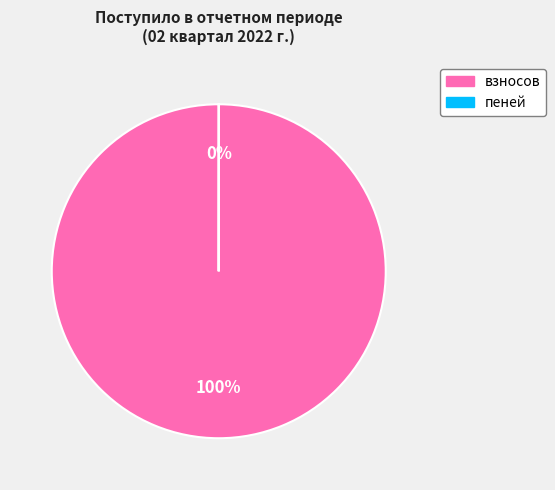

To the nearest percent, what portion does взносов represent?

100%